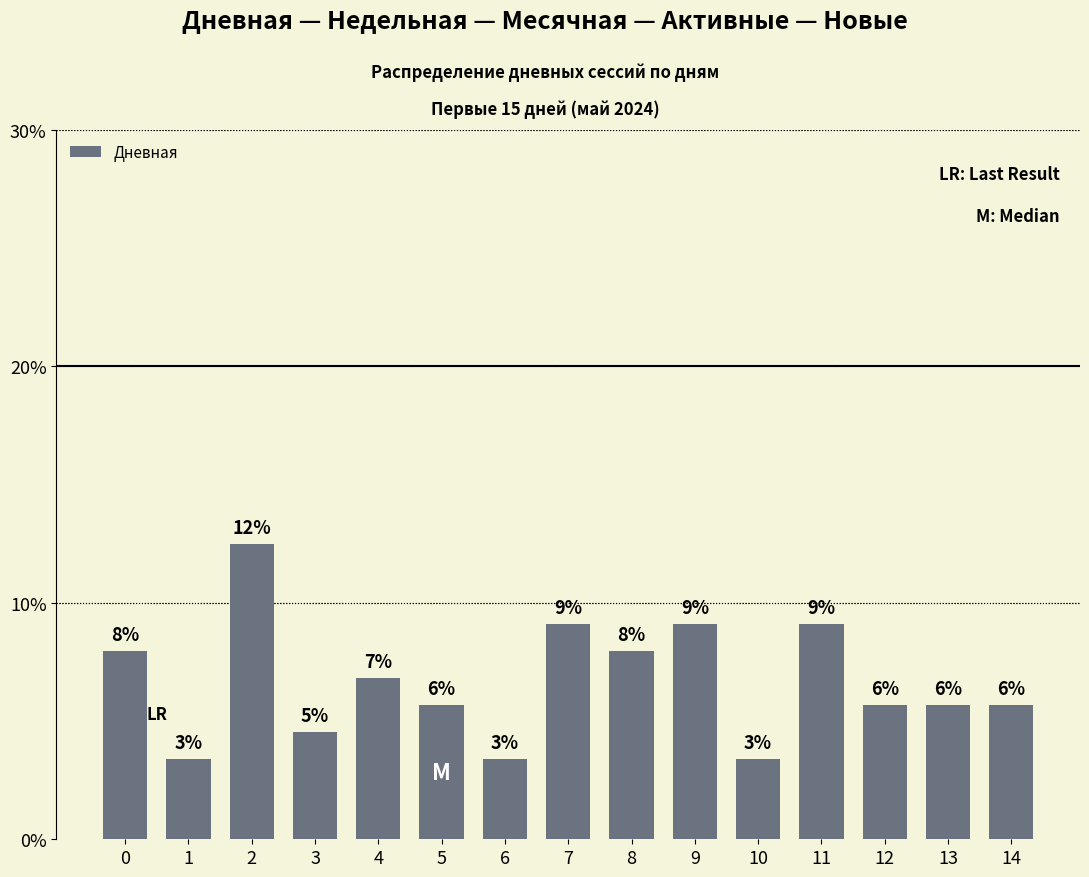

Count the number of values greater than 5.

11